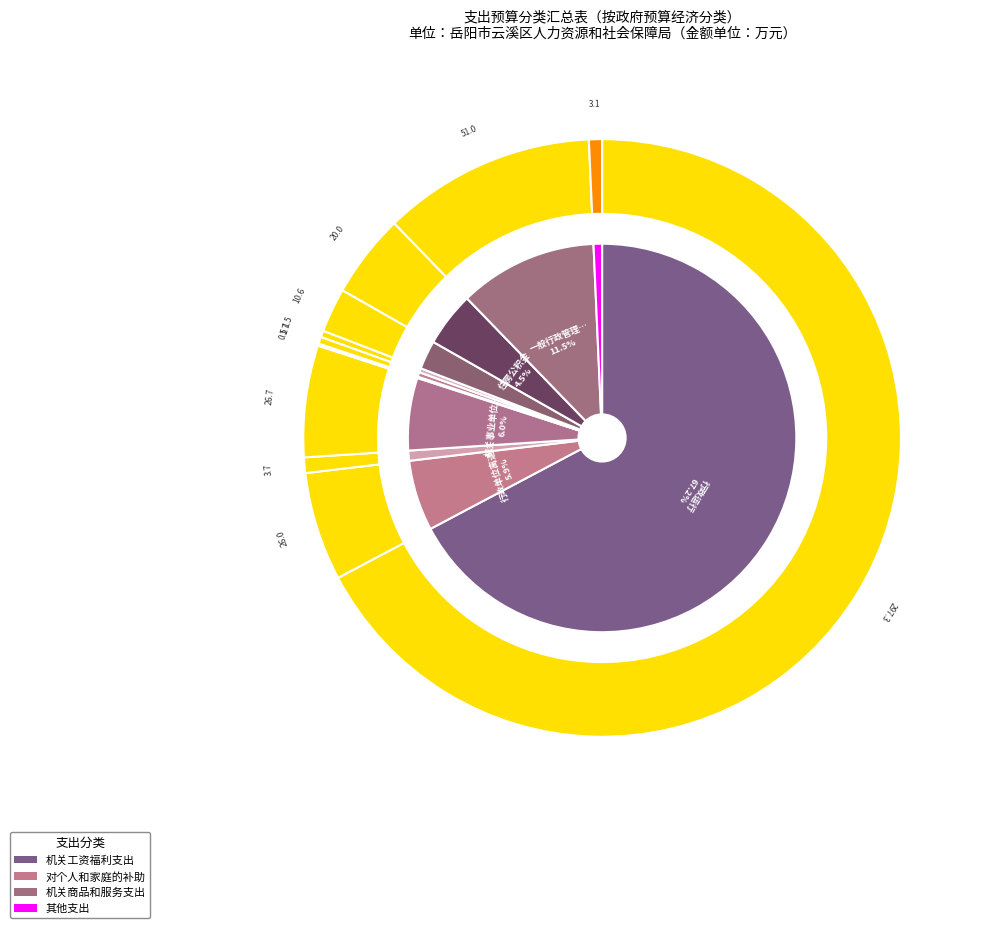

Count the number of slices in the pie.

11